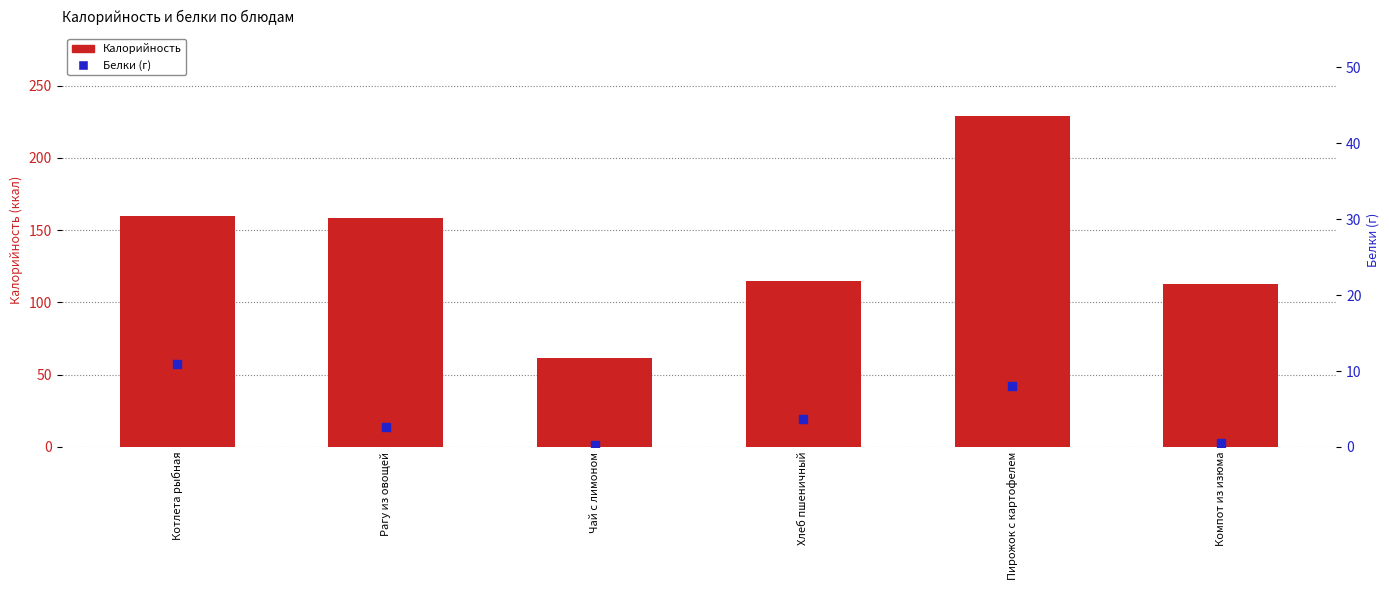

What are all the series names shown in the legend?

Калорийность, Белки (г)